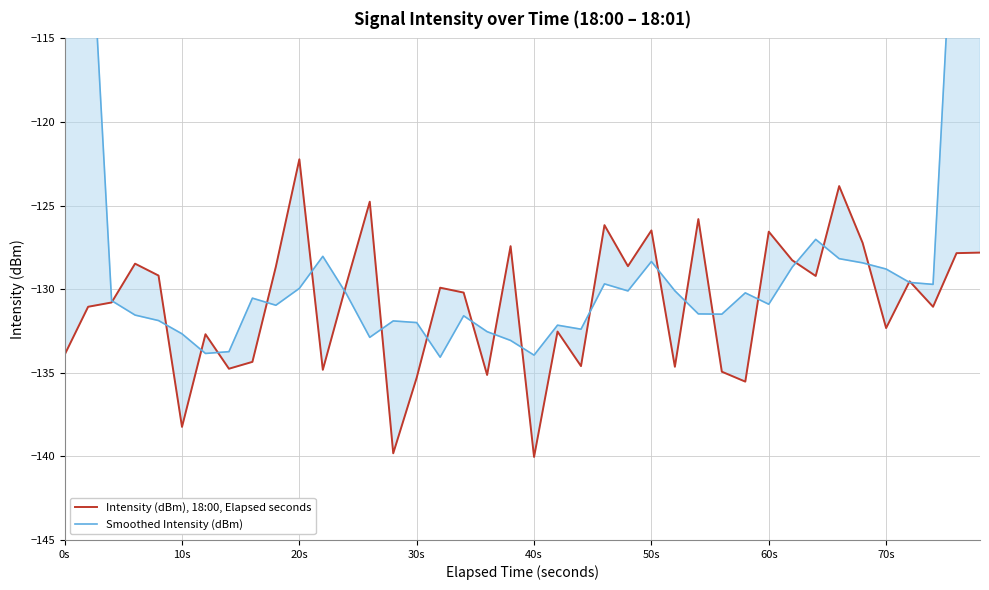

Is it true that Smoothed Intensity (dBm) equals -222.0 at 30s?

False